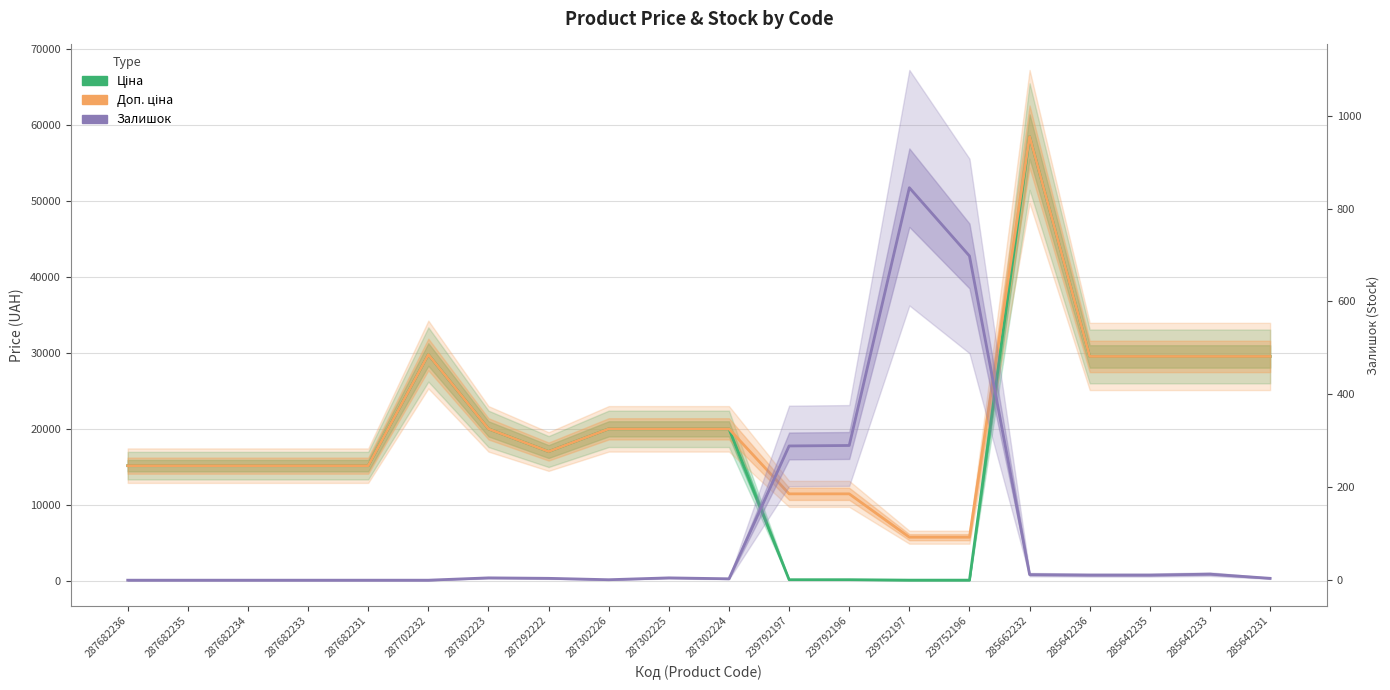

What position from the right is 285642231?

1